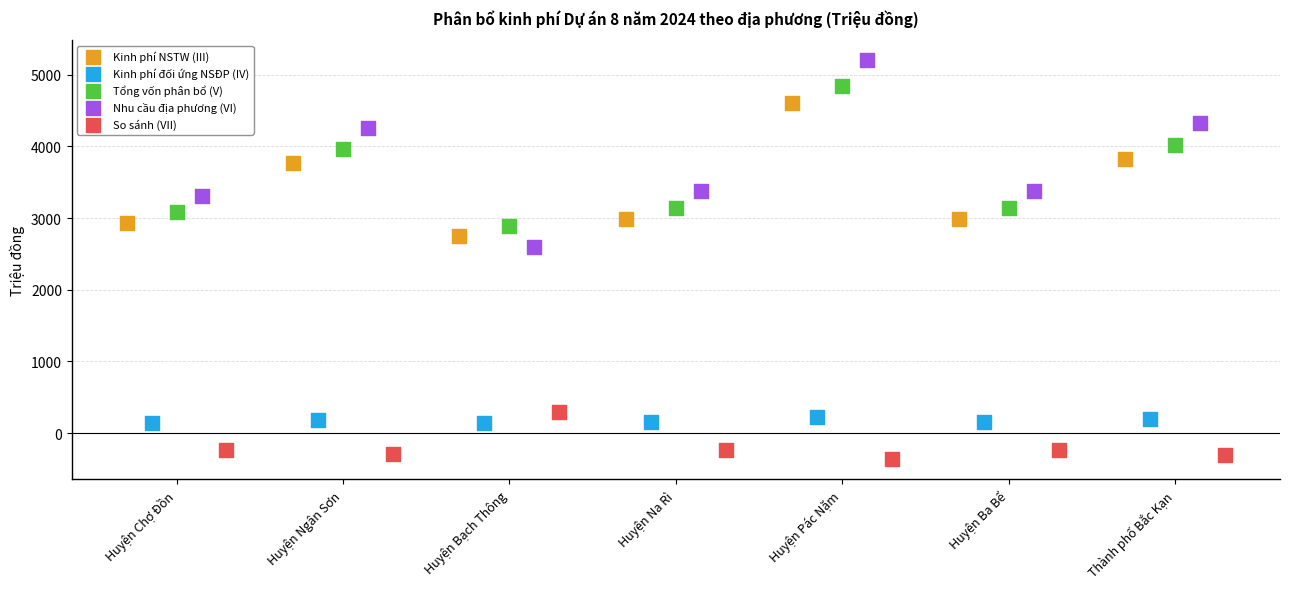

Which series reaches the maximum Y coordinate?

Nhu cầu địa phương (VI)